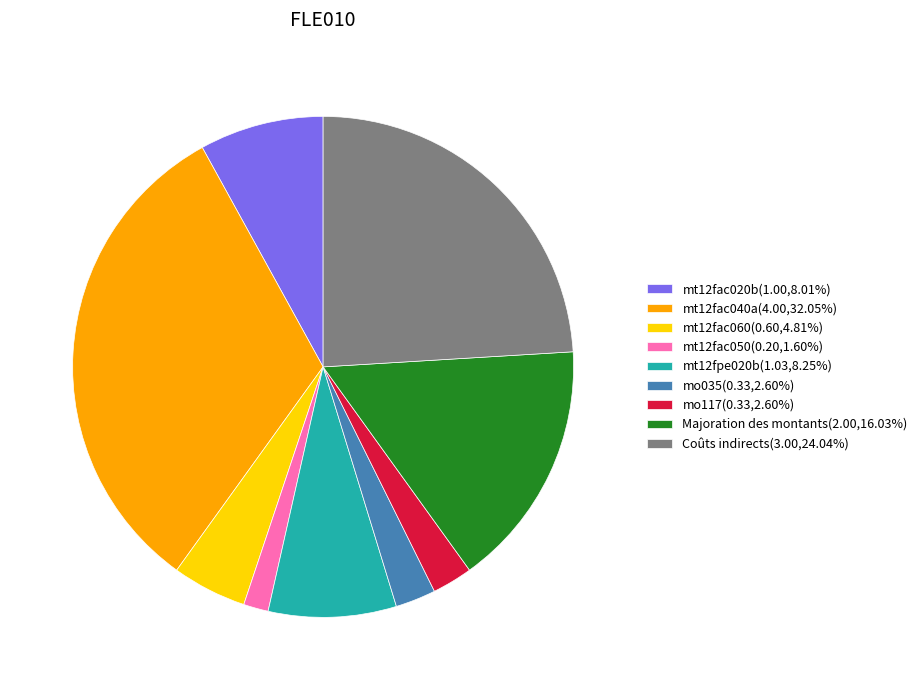

Is mt12fac040a the majority of the pie?

No